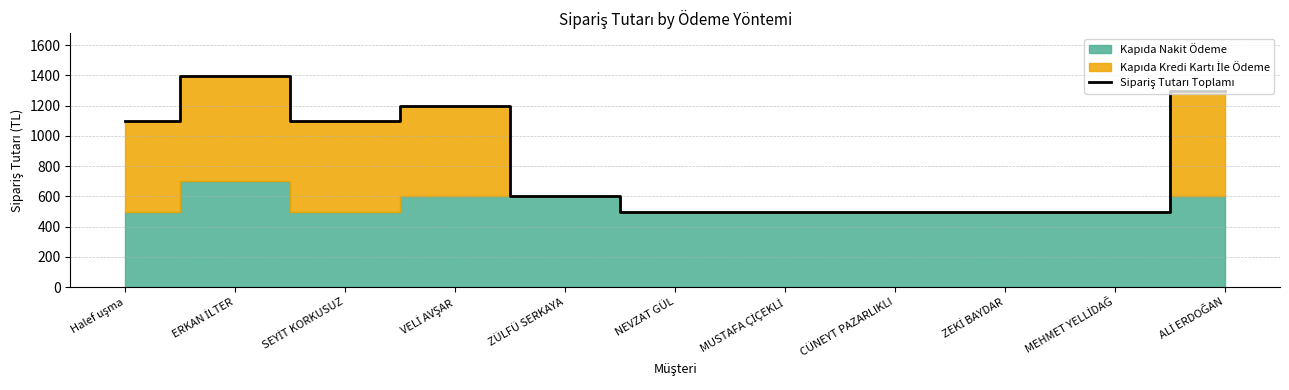

What is the average value?

835